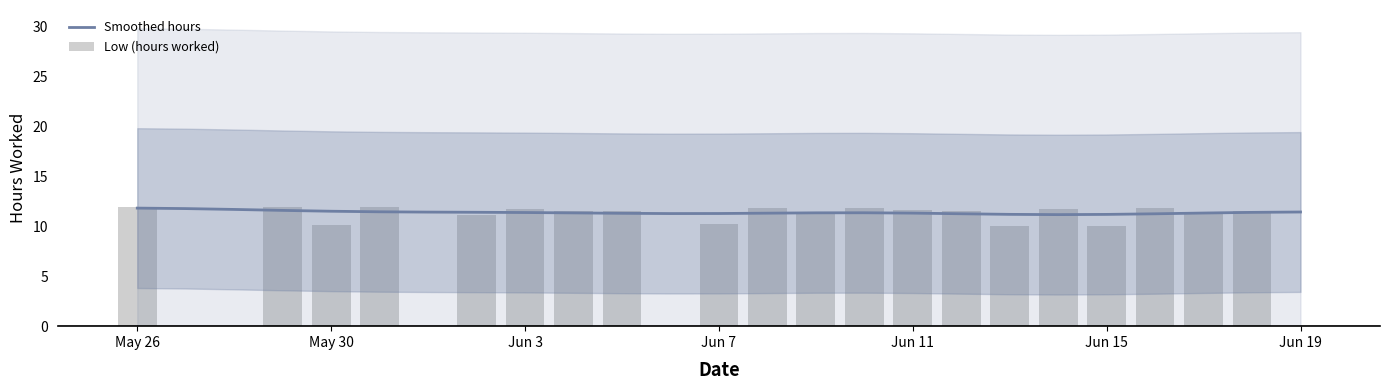

Reading left to right, extract all data points from this chart.

Smoothed hours: 11.8	11.8	11.7	11.6	11.5	11.4	11.4	11.4	11.4	11.3	11.3	11.3	11.3	11.3	11.3	11.4	11.3	11.3	11.2	11.2	11.2	11.2	11.3	11.4	11.4
Low (hours worked): 12.0	0.0	0.0	11.9	10.2	11.9	0.0	11.1	11.7	11.5	11.6	0.0	10.2	11.8	11.5	11.9	11.6	11.5	10.1	11.8	10.1	11.8	11.4	11.5	0.0